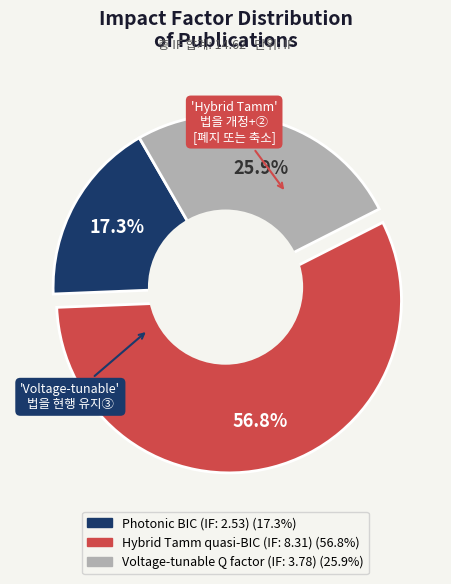

Is there any slice that represents more than half of the pie?

Yes